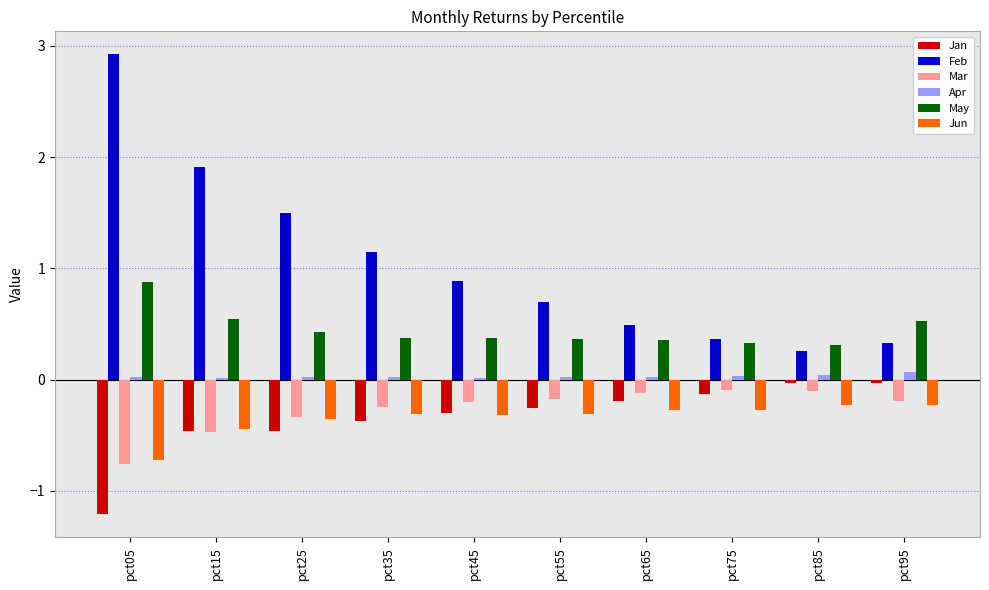

At which label does Feb reach its peak?

pct05